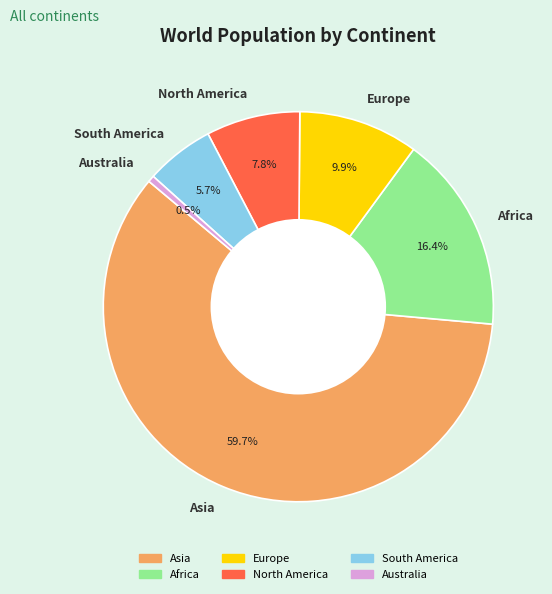

Is it true that Asia is 48% of the pie?

False